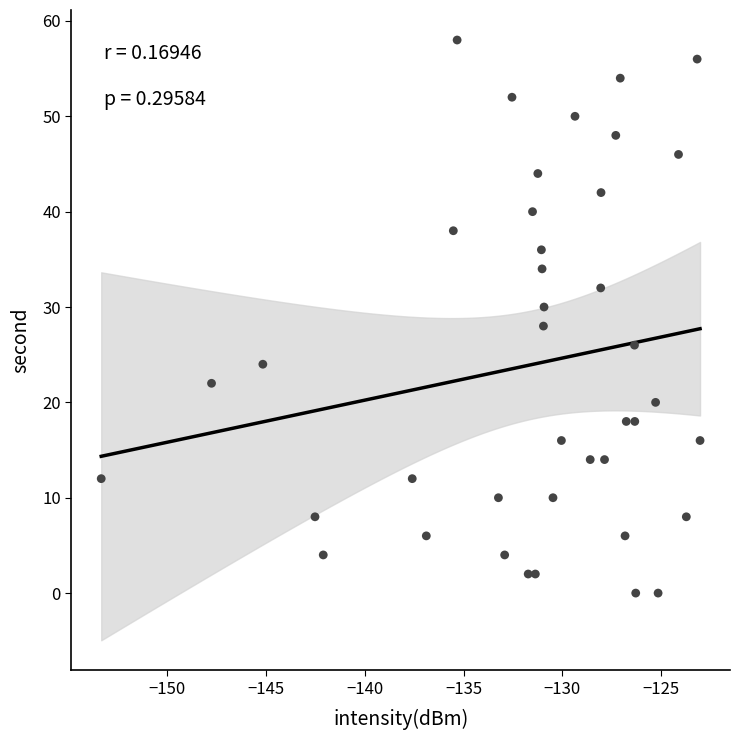

What is the range of Y values (max minus min)?

58